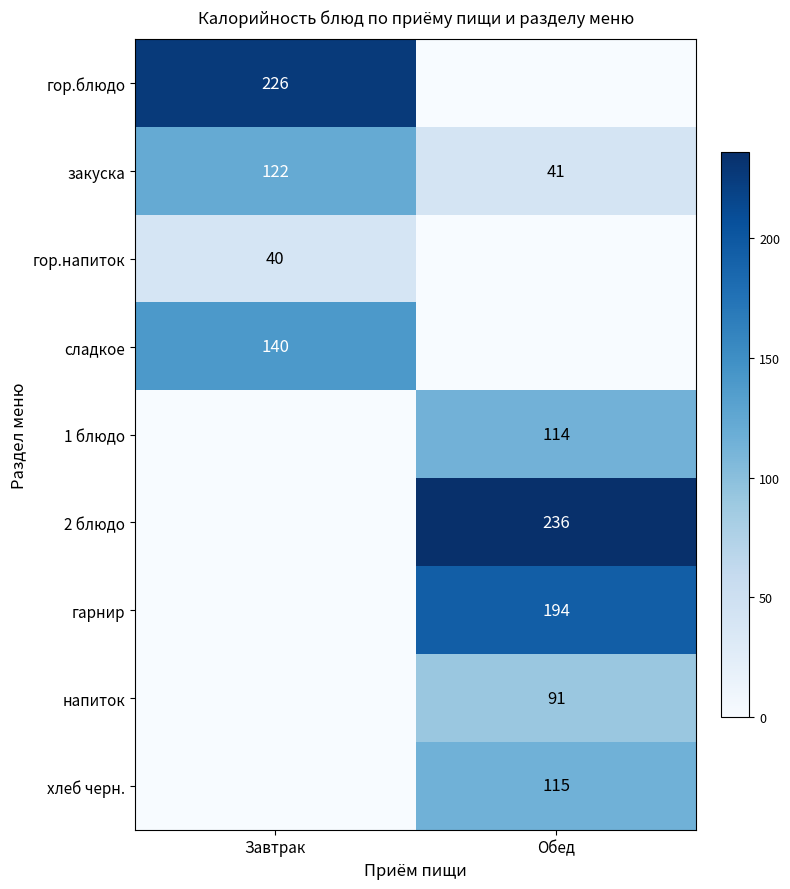

At which category is the sum across all series the highest?

Обед